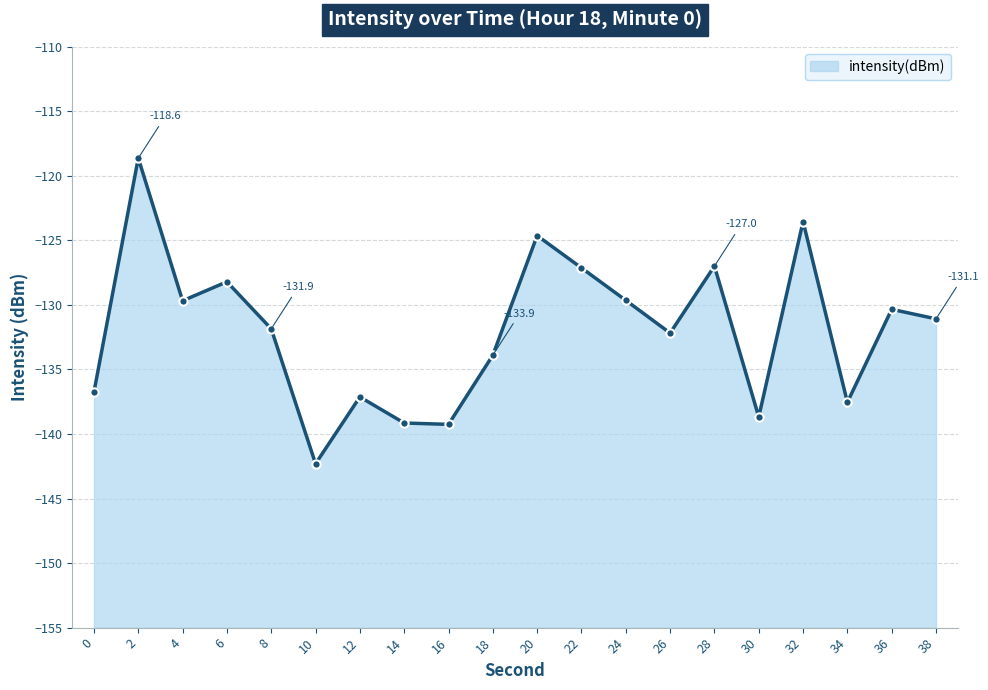

How many interior local peaks (higher than both neighbors) does the data have?

7